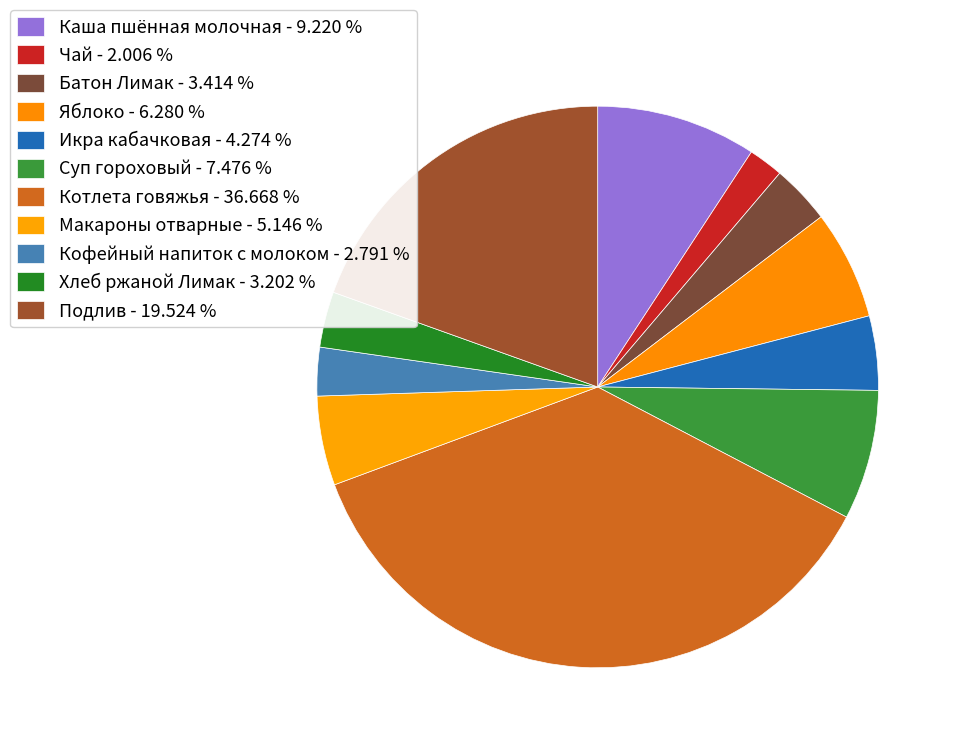

To the nearest percent, what is the combined percentage of Макароны отварные and Котлета говяжья?

42%